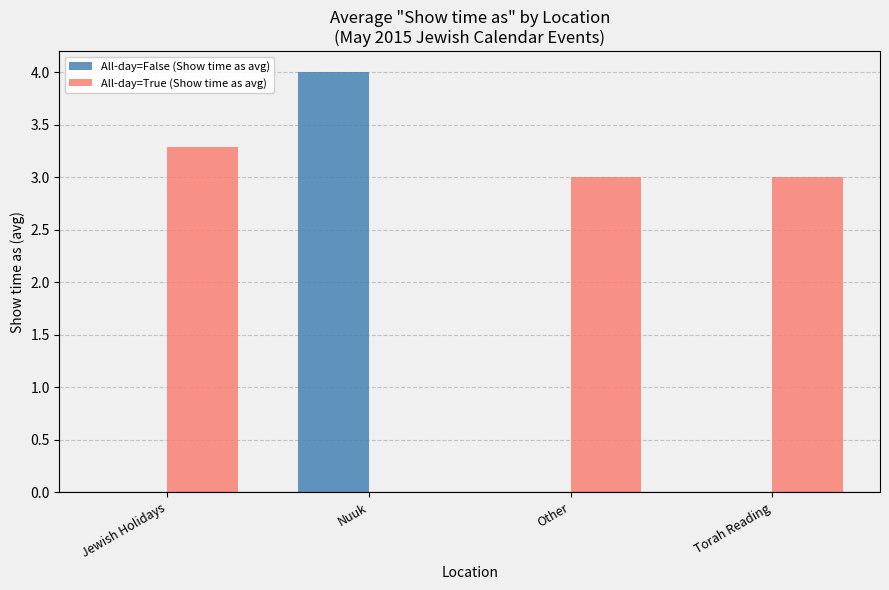

Is the value of All-day=True (Show time as avg) at Other greater than the value of All-day=False (Show time as avg) at Other?

Yes